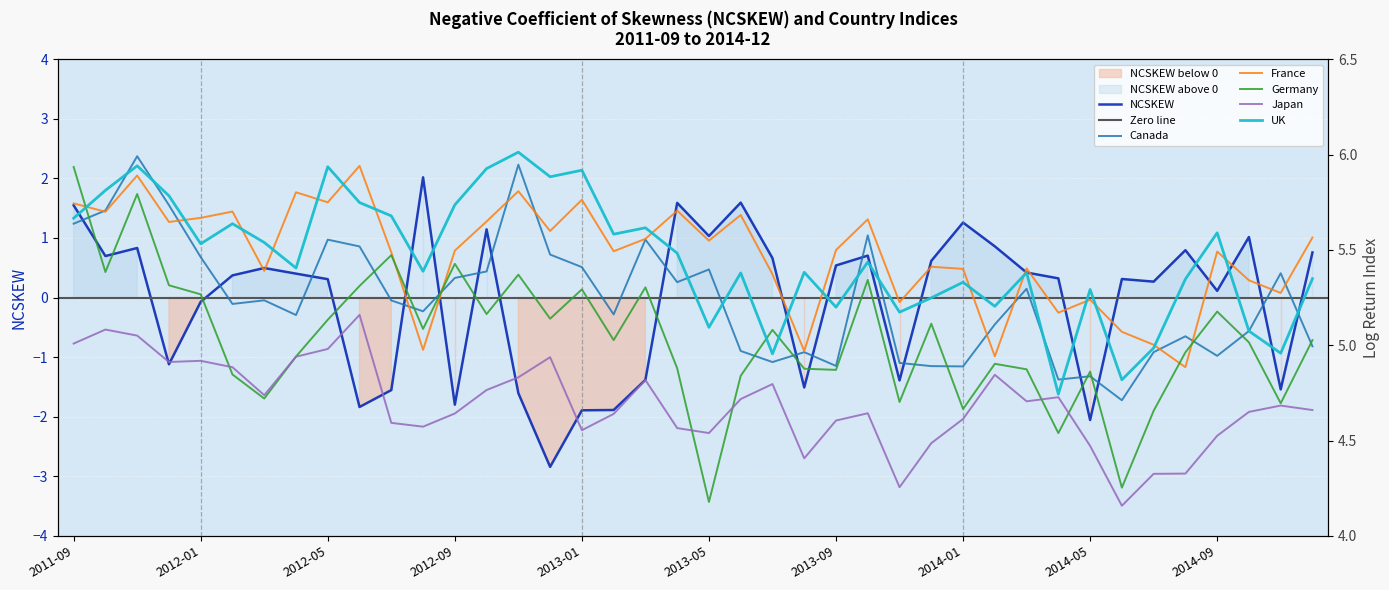

What are all the series names shown in the legend?

NCSKEW, Canada, France, Germany, Japan, UK